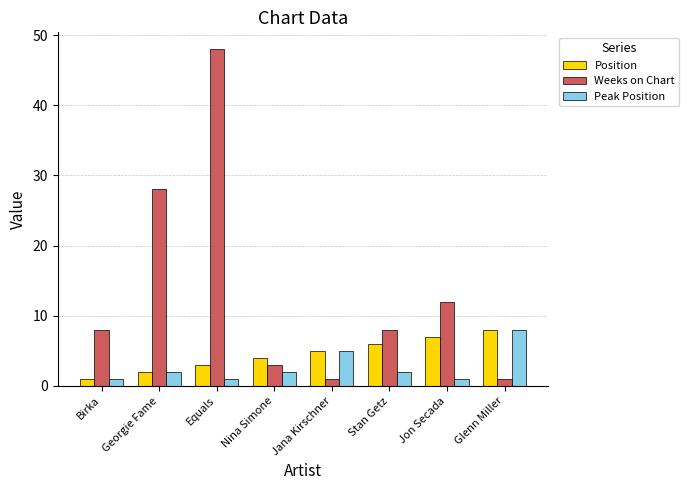

The value of Peak Position at Glenn Miller is 8. True or false?

True